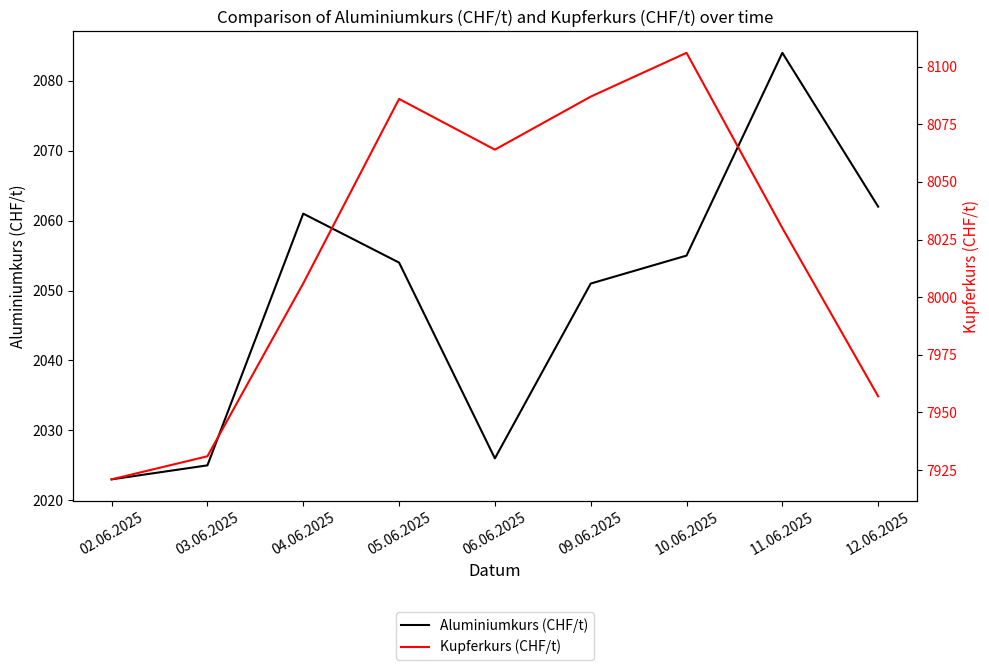

Rank the series by their average value, from lowest to highest.

Aluminiumkurs (CHF/t), Kupferkurs (CHF/t)